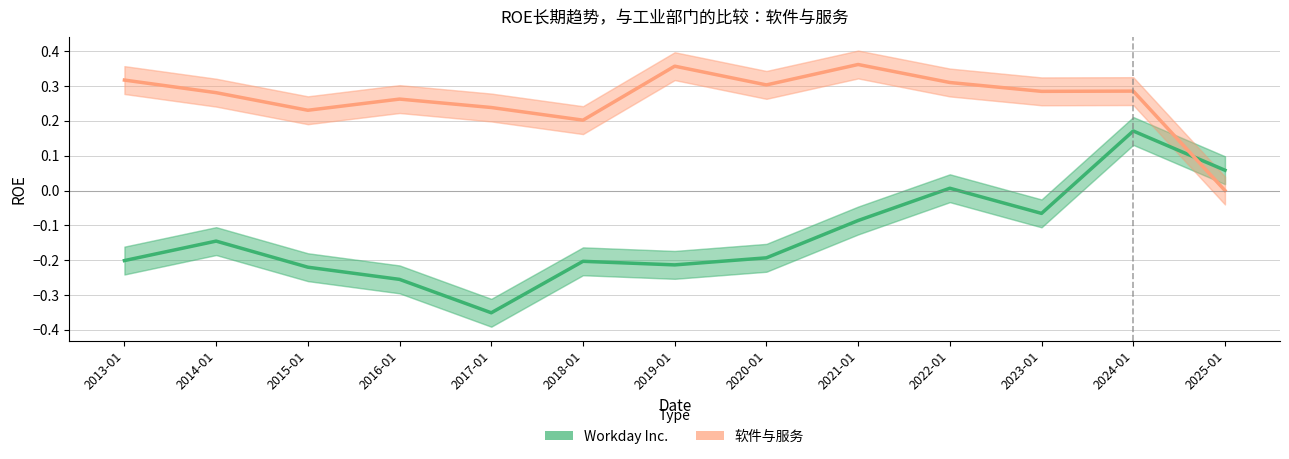

Count the 软件与服务 values in the range 0 to 1.

13